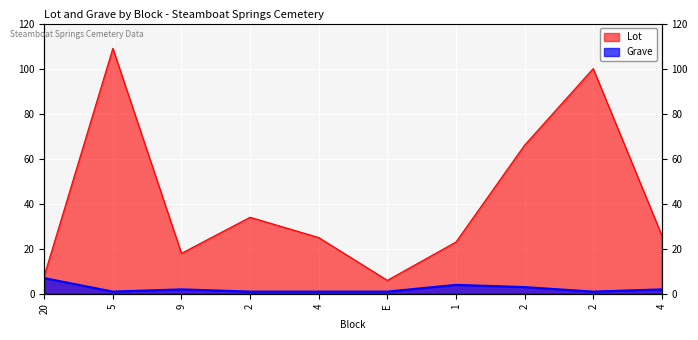

True or false: Lot has a value of 88 at 2.

False